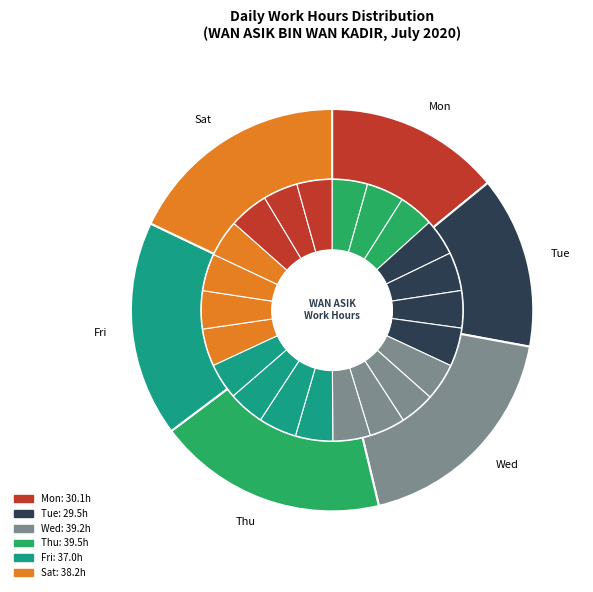

Is it true that 21-Tue is 5% of the pie?

True